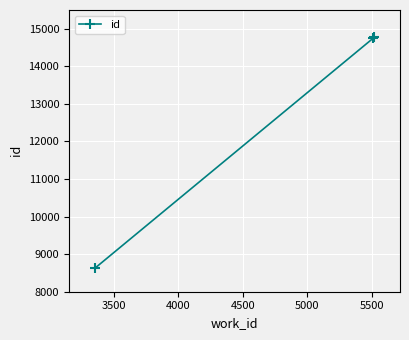

What is the average value?

12716